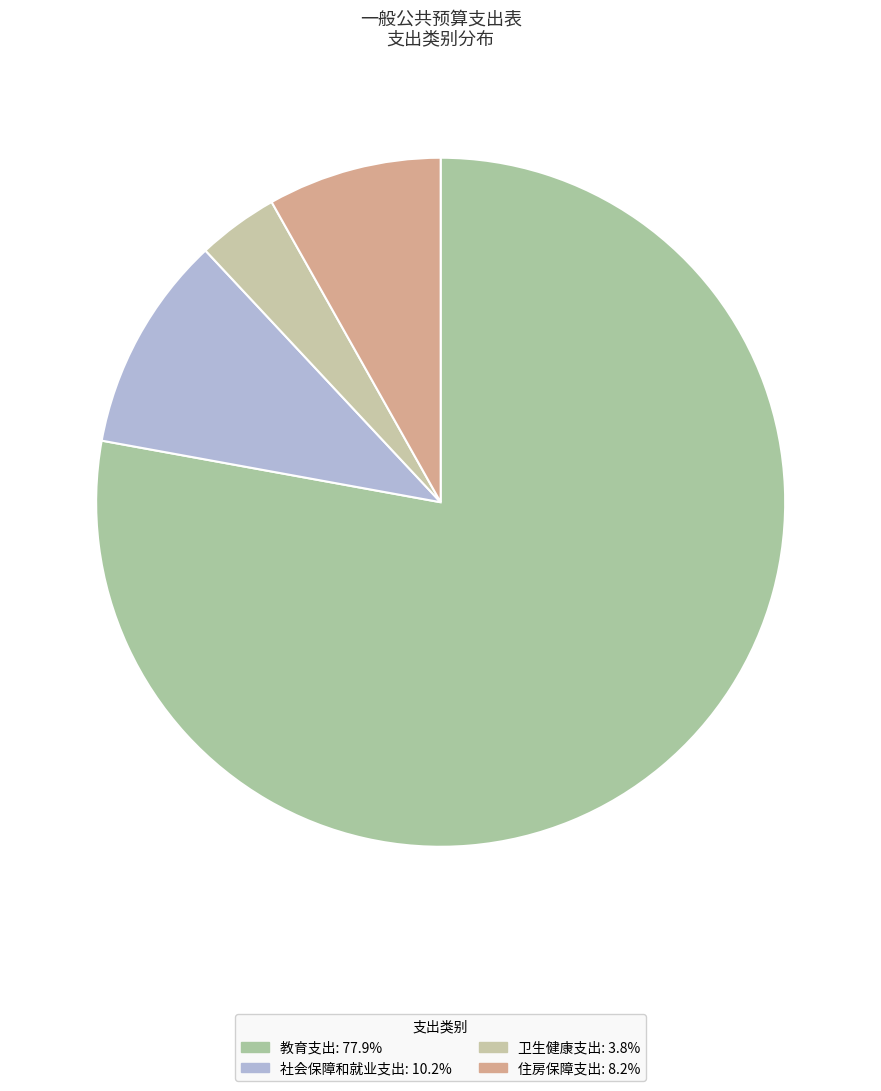

How many slices are in this pie chart?

4